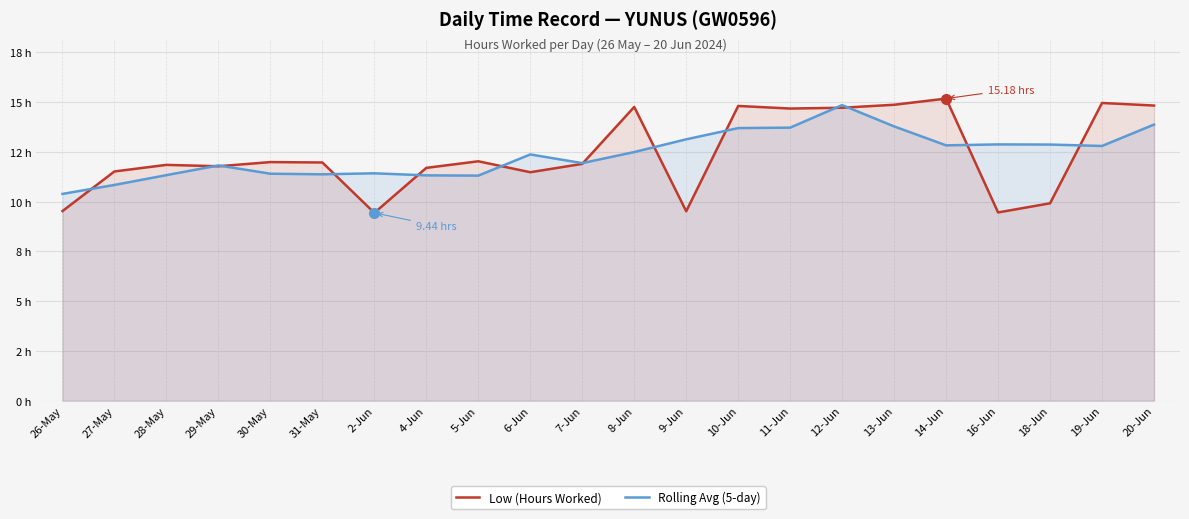

How many values in the Rolling Avg (5-day) series exceed 12?

12